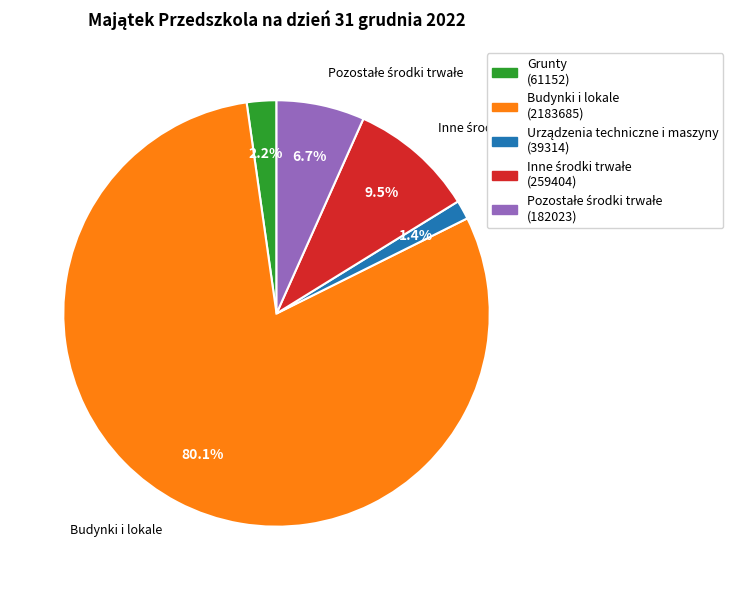

What is the largest slice in the pie chart?

Budynki i lokale